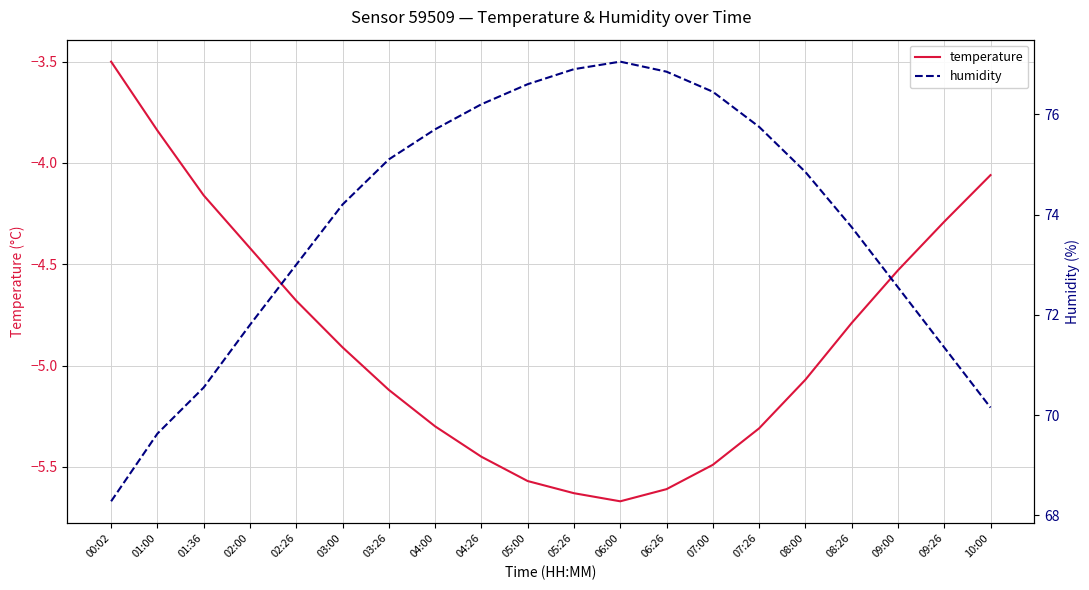

At which category does the chart reach its minimum across all series?

06:00